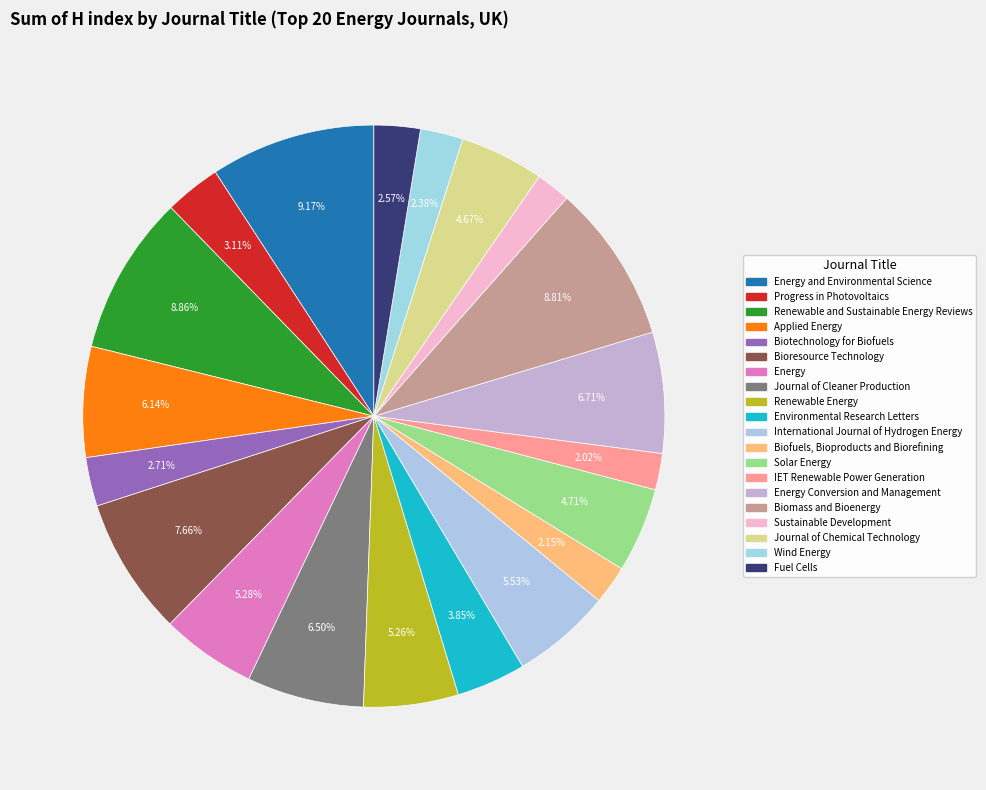

How many slices are in this pie chart?

20